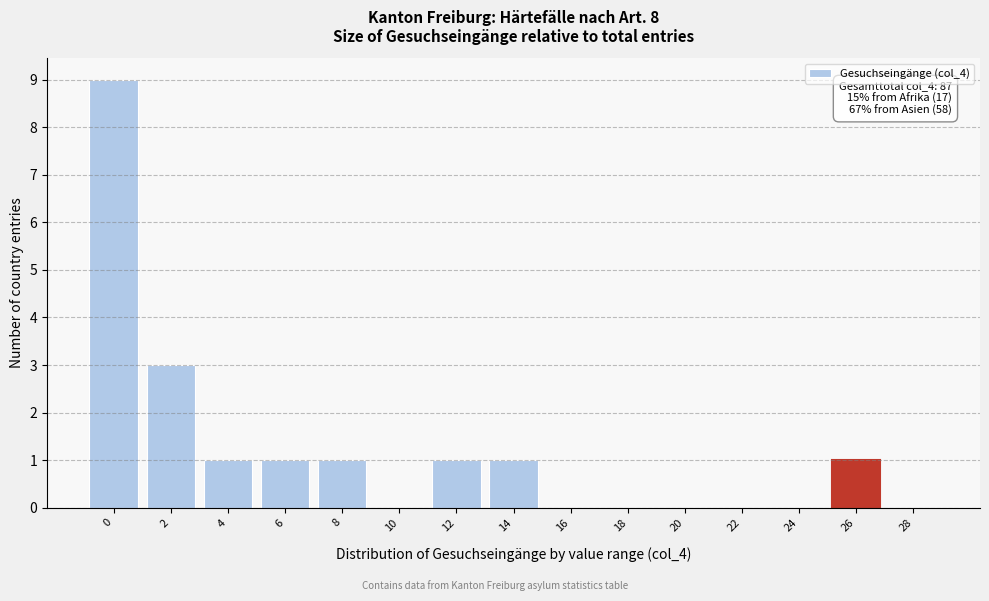

Reading left to right, extract all data points from this chart.

0=9	2=3	4=1	6=1	8=1	10=0	12=1	14=1	16=0	18=0	20=0	22=0	24=0	26=1	28=0